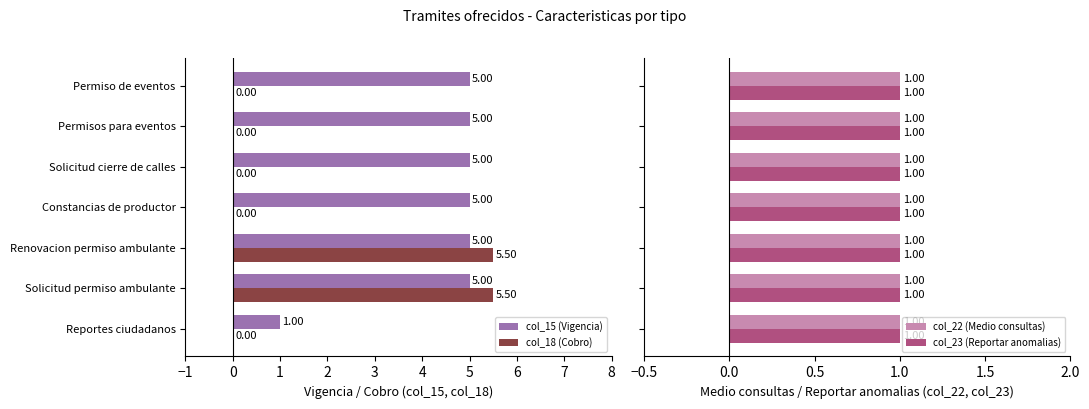

At which label is col_15 (Vigencia) closest to 3?

Reportes ciudadanos